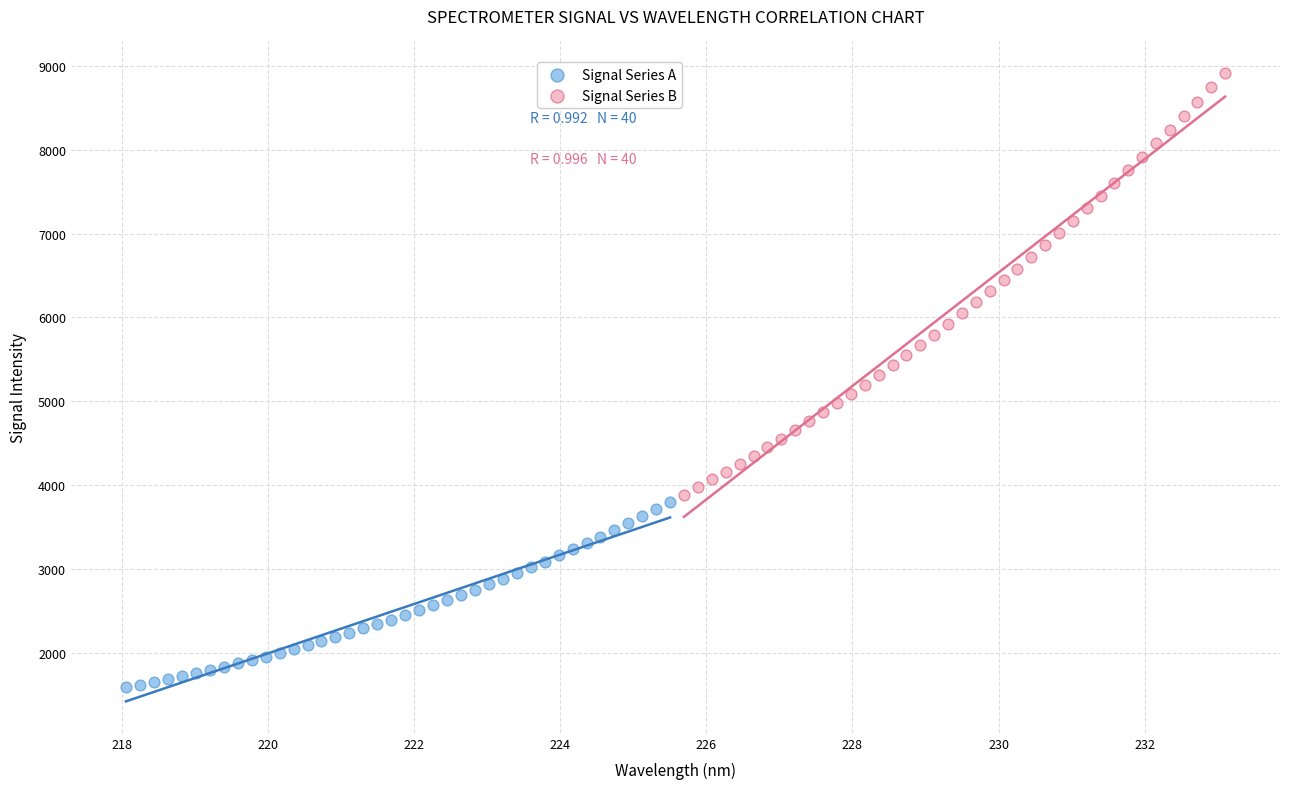

Which series contains the highest Y value?

Signal Series B